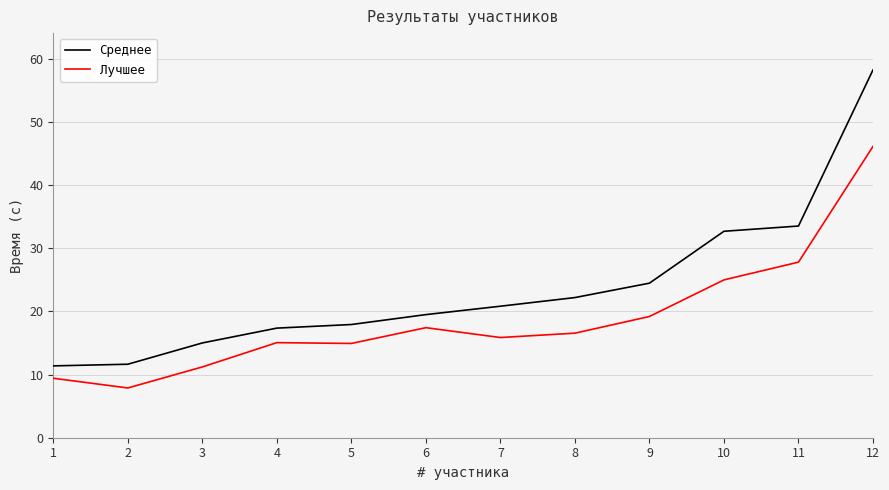

Which series has the largest total across all categories?

Среднее